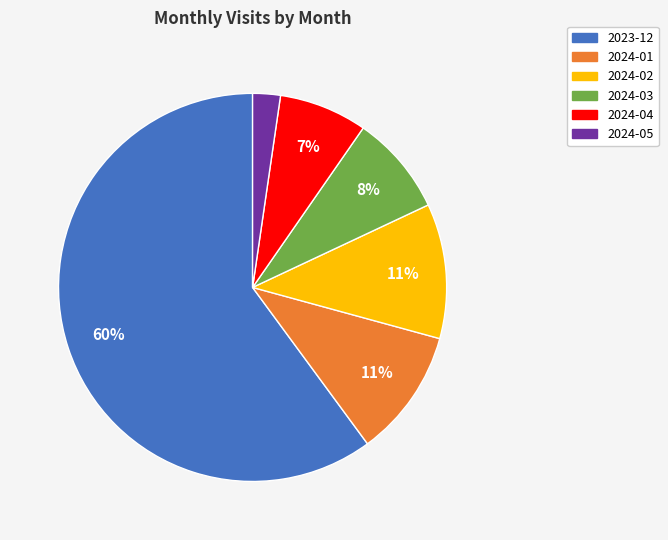

To the nearest percent, what percentage of the pie is 2024-05?

2%